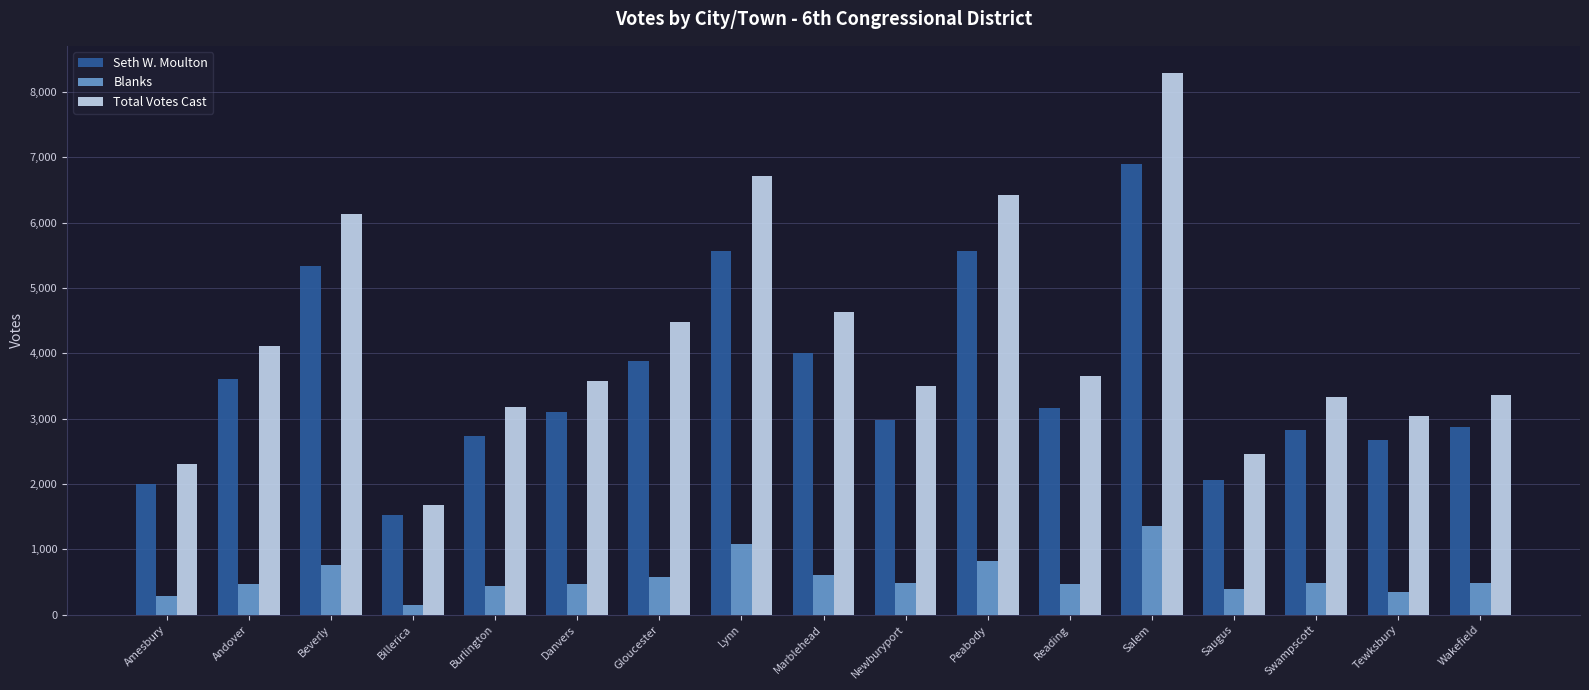

What is the average value of the Seth W. Moulton series?

3574